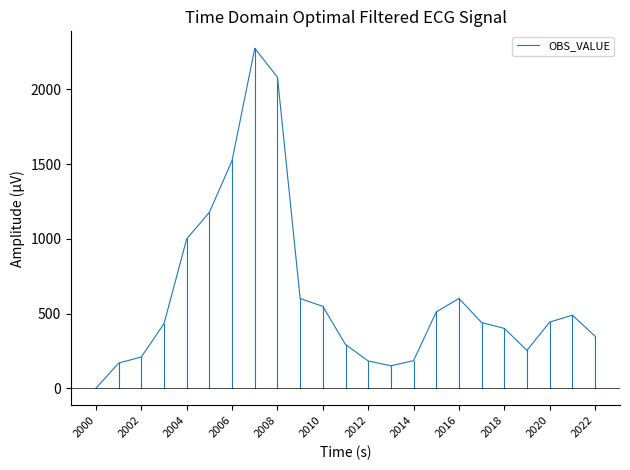

True or false: the data has more than 0 interior local peaks.

True